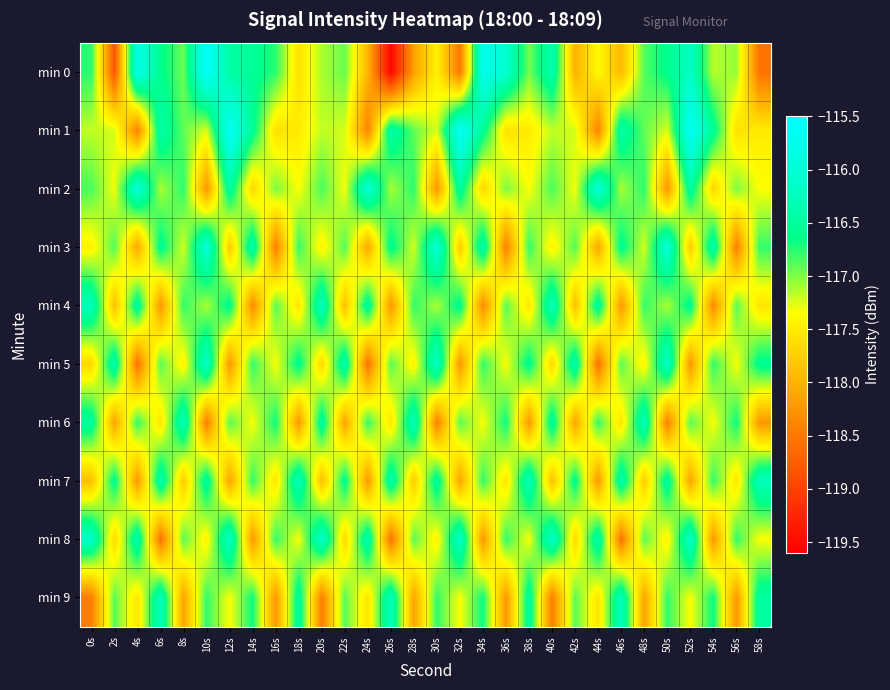

Which has a higher value, 14s or 42s?

14s